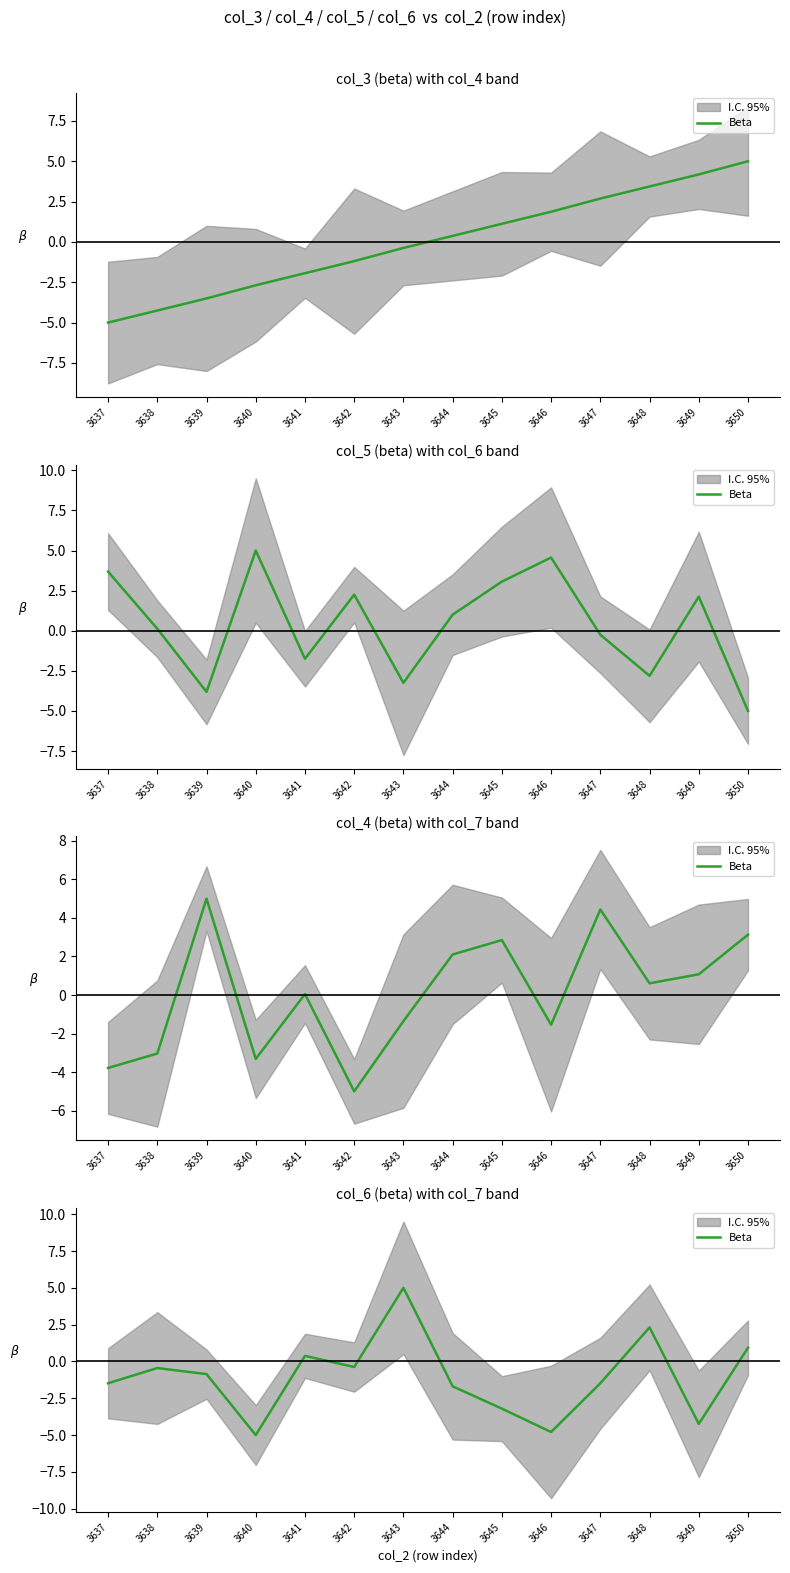

The value at 3640 is -5.0. True or false?

True